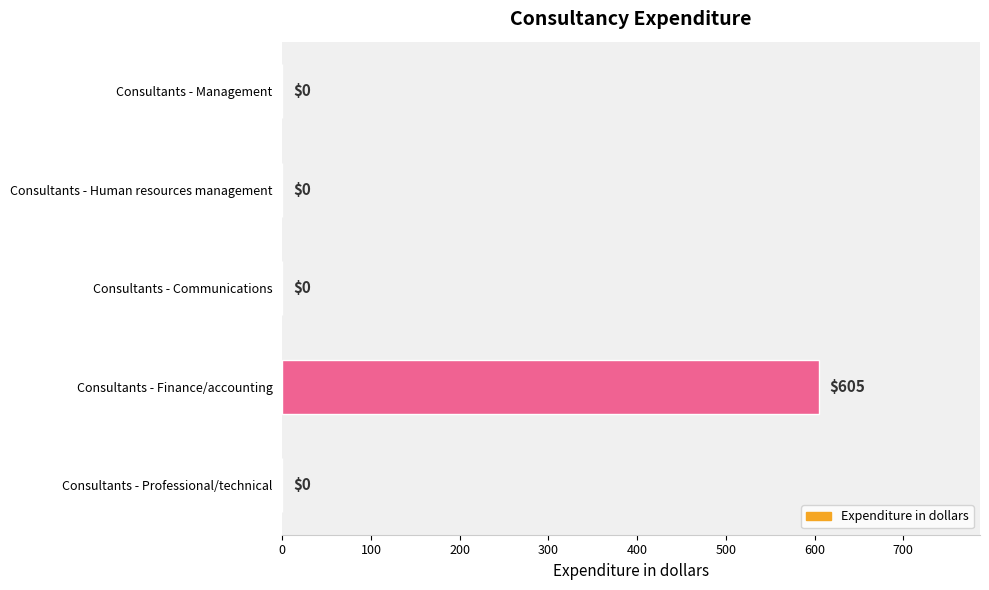

Is it true that the value at Consultants - Human resources management is 351?

False